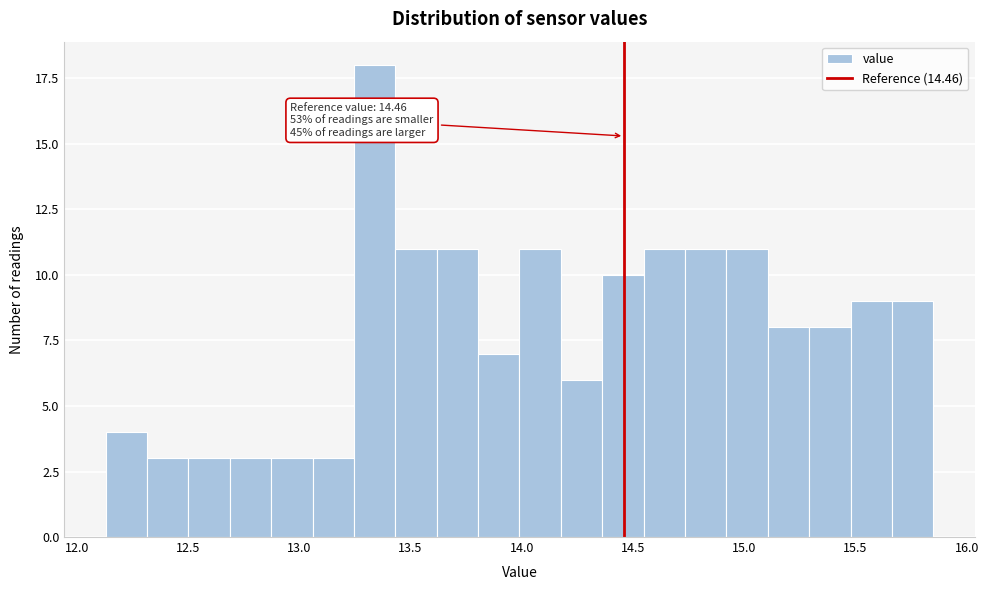

Around what value on the x-axis is the tallest bar? Give the approximate position of its centre, as read against the axis.

13.35